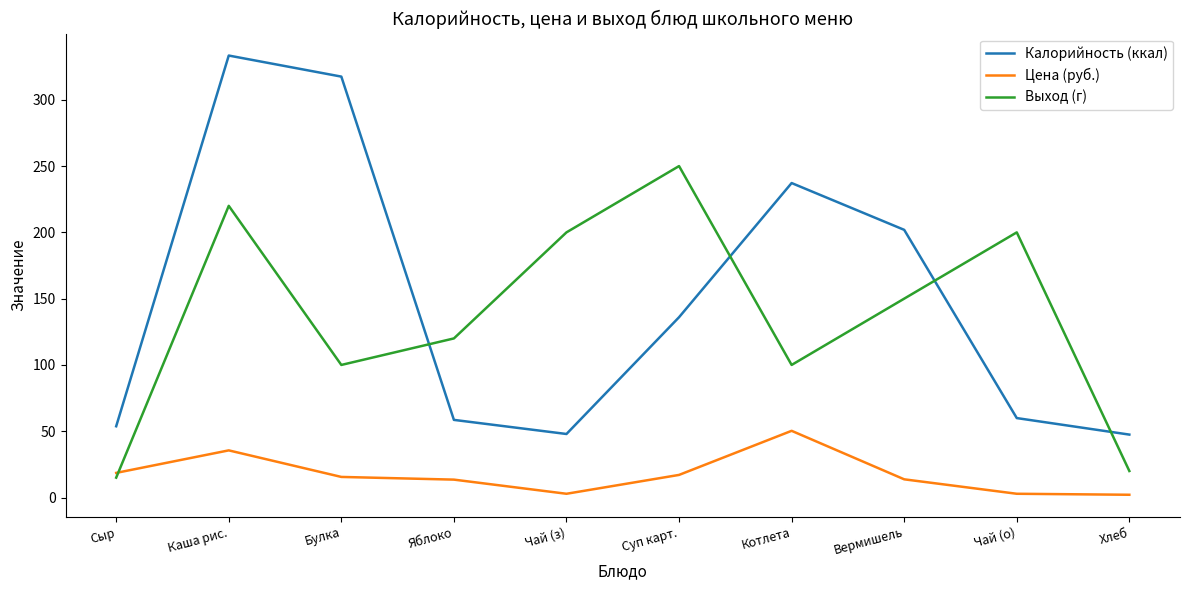

Where does the Выход (г) series first go above 150?

Каша рис.